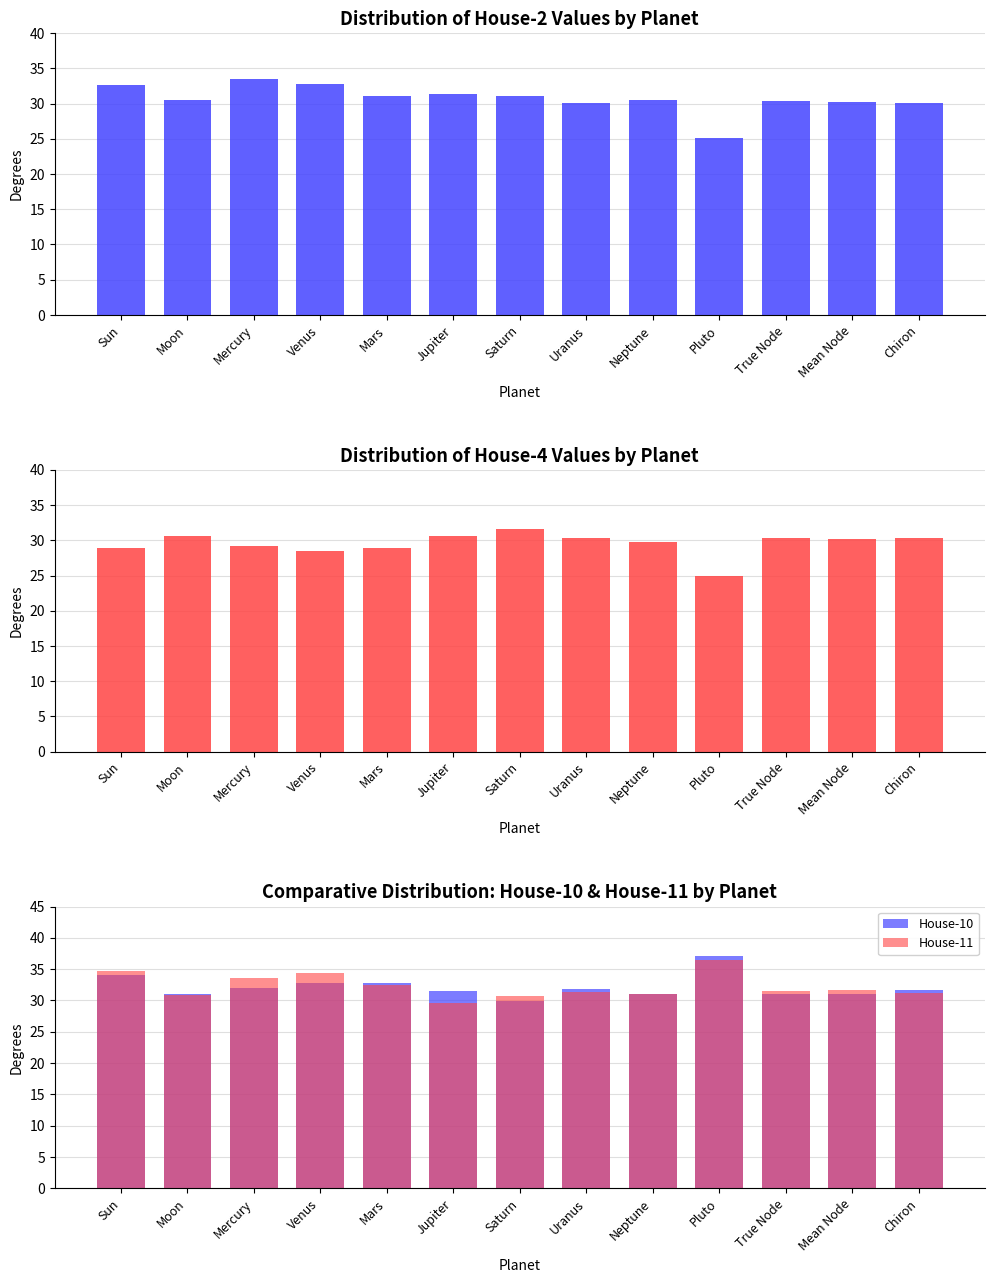

Is the value of House-10 at Jupiter greater than the value of House-11 at Mean Node?

No